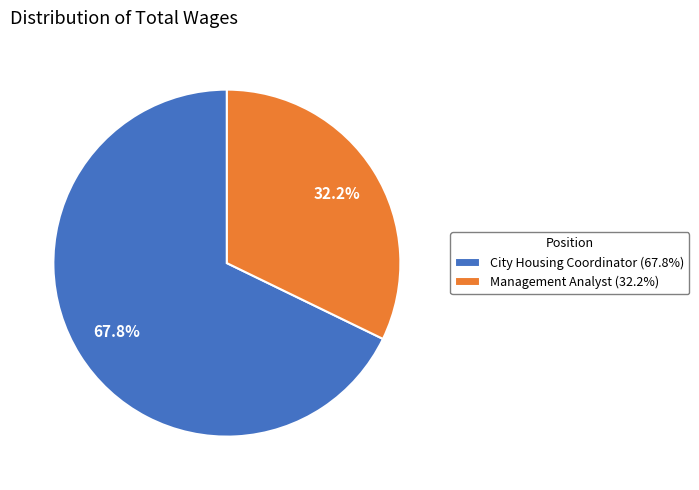

True or false: Management Analyst accounts for 40% of the total.

False